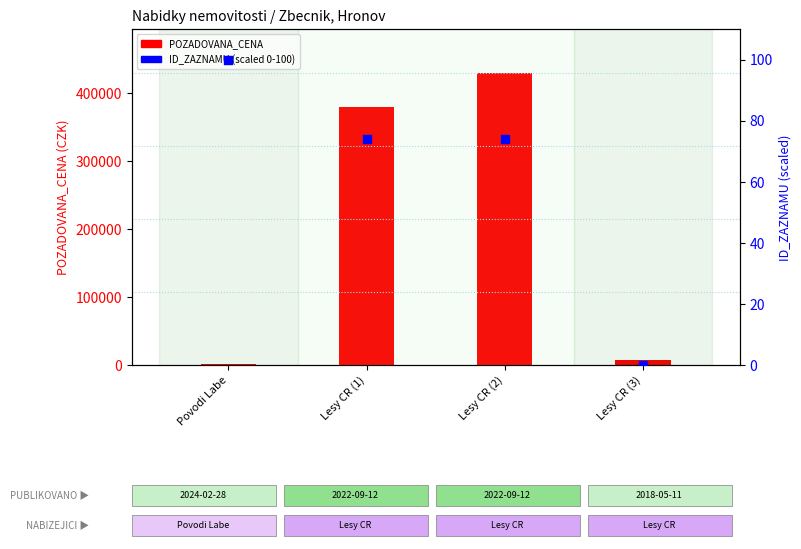

At which category is the sum across all series the highest?

Lesy CR (2)